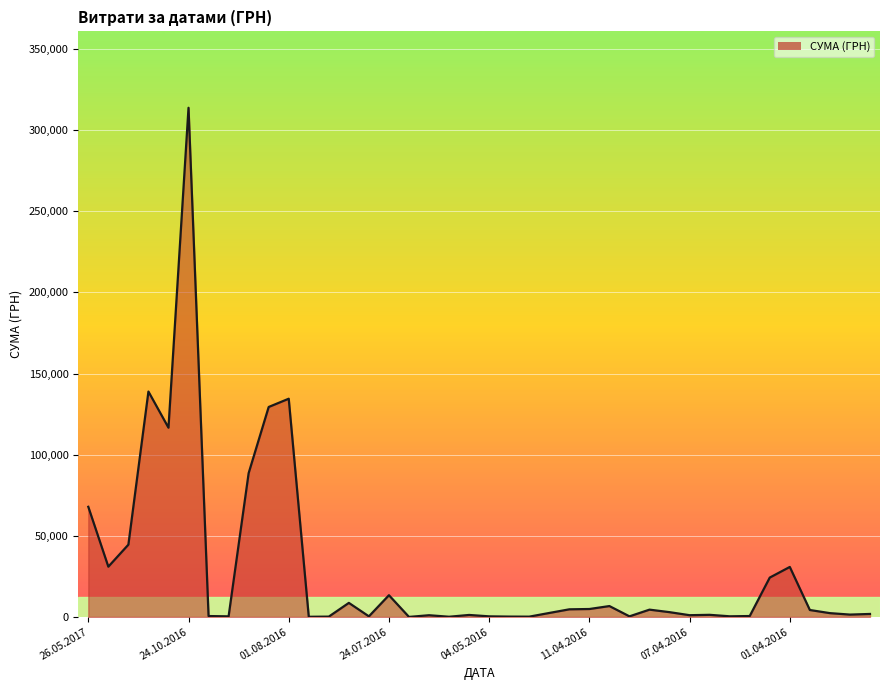

What is the maximum value shown in the chart?

313793.7